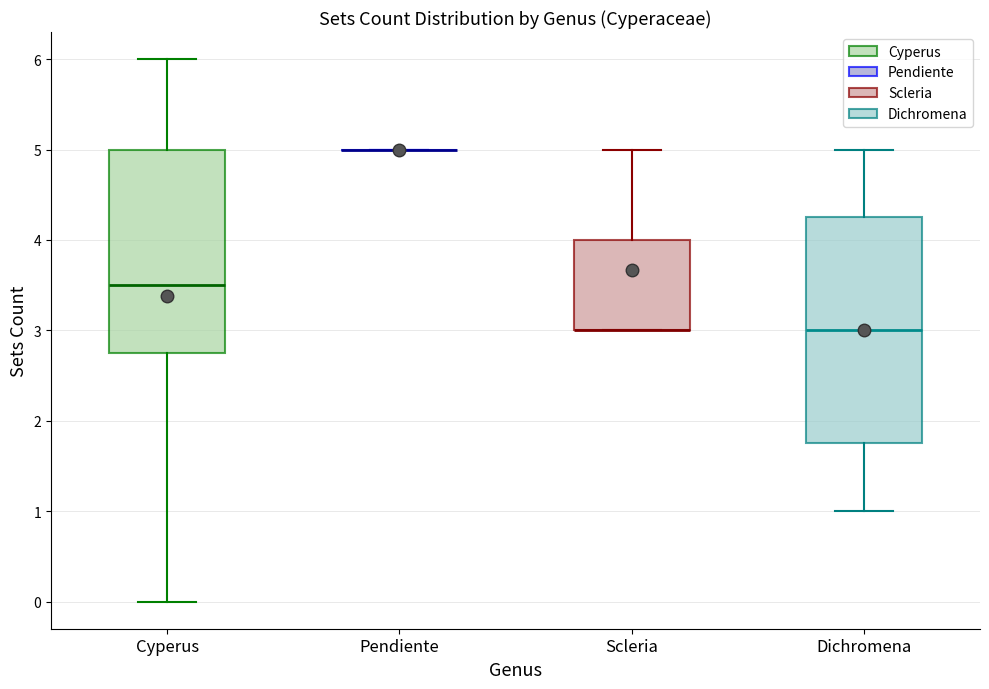

Reading left to right, read every box against the y-axis: the position of its median line, the range the box covers, and the ends of its whiskers. The values are not printed on the chart, so give them approximately, as read against the axis.

Cyperus: median 3.5, box 2.8 to 5.0, whiskers 0.0 to 6.0
Pendiente: box collapsed to a line at 5.0, whiskers 5.0 to 5.0
Scleria: median 3.0 (drawn on the box's lower edge), box 3.0 to 4.0, whiskers 3.0 to 5.0
Dichromena: median 3.0, box 1.8 to 4.3, whiskers 1.0 to 5.0